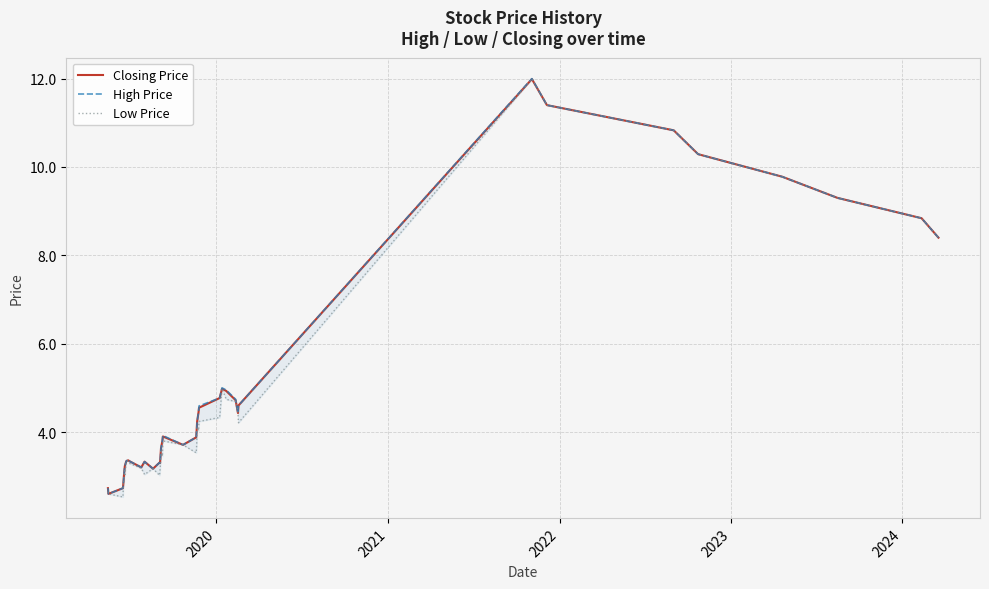

True or false: High Price has more than 2 interior local peaks.

True